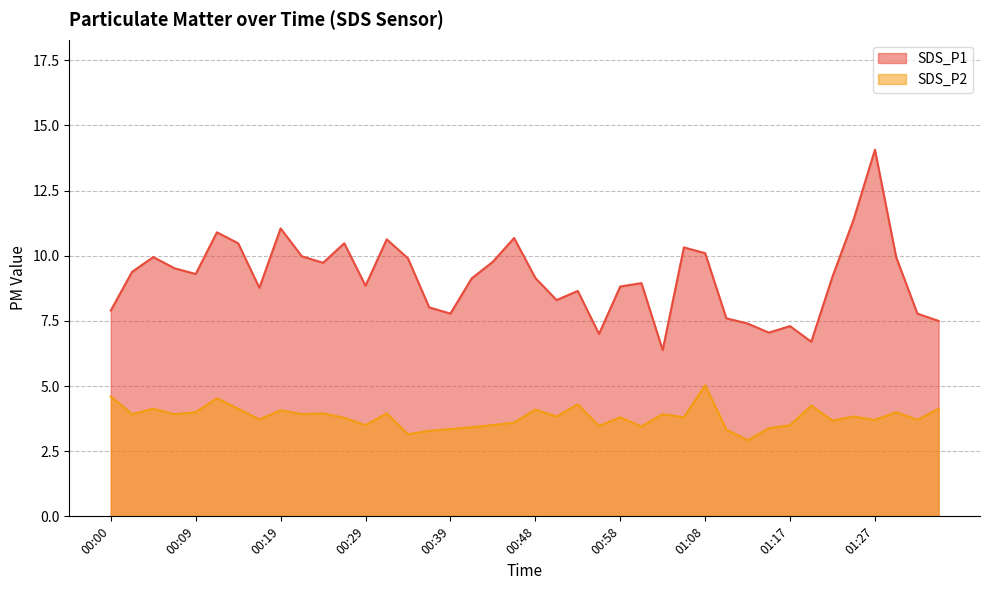

How many values in the SDS_P2 series exceed 3?

39